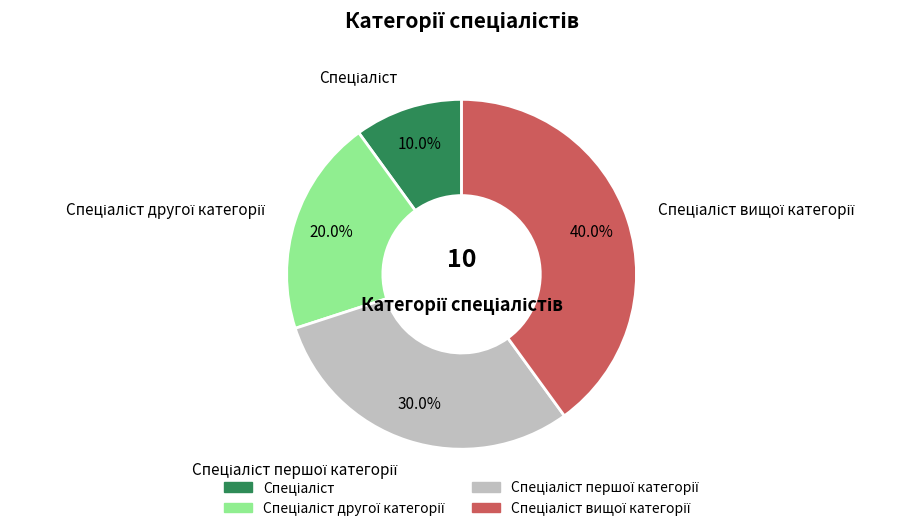

Does any single category account for the majority?

No